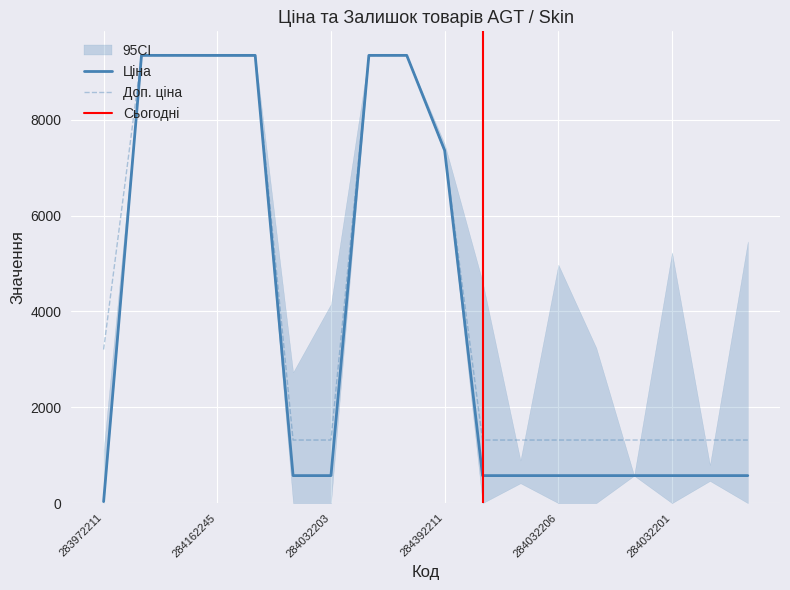

Which category has the lowest value in the Доп. ціна series?

284032204